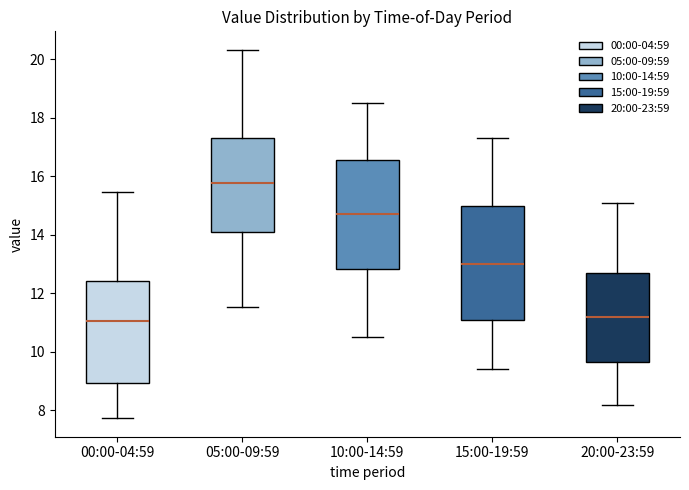

Reading left to right, read every box against the y-axis: the position of its median line, the range the box covers, and the ends of its whiskers. The values are not printed on the chart, so give them approximately, as read against the axis.

00:00-04:59: median 11.0, box 9.0 to 12.4, whiskers 7.8 to 15.4
05:00-09:59: median 15.8, box 14.2 to 17.4, whiskers 11.6 to 20.4
10:00-14:59: median 14.8, box 12.8 to 16.6, whiskers 10.6 to 18.6
15:00-19:59: median 13.0, box 11.0 to 15.0, whiskers 9.4 to 17.4
20:00-23:59: median 11.2, box 9.6 to 12.8, whiskers 8.2 to 15.2